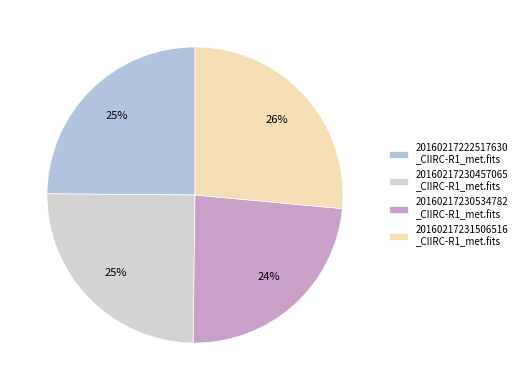

Rank the categories by value from highest to lowest.

20160217231506516_CIIRC-R1_met.fits, 20160217230457065_CIIRC-R1_met.fits, 20160217222517630_CIIRC-R1_met.fits, 20160217230534782_CIIRC-R1_met.fits